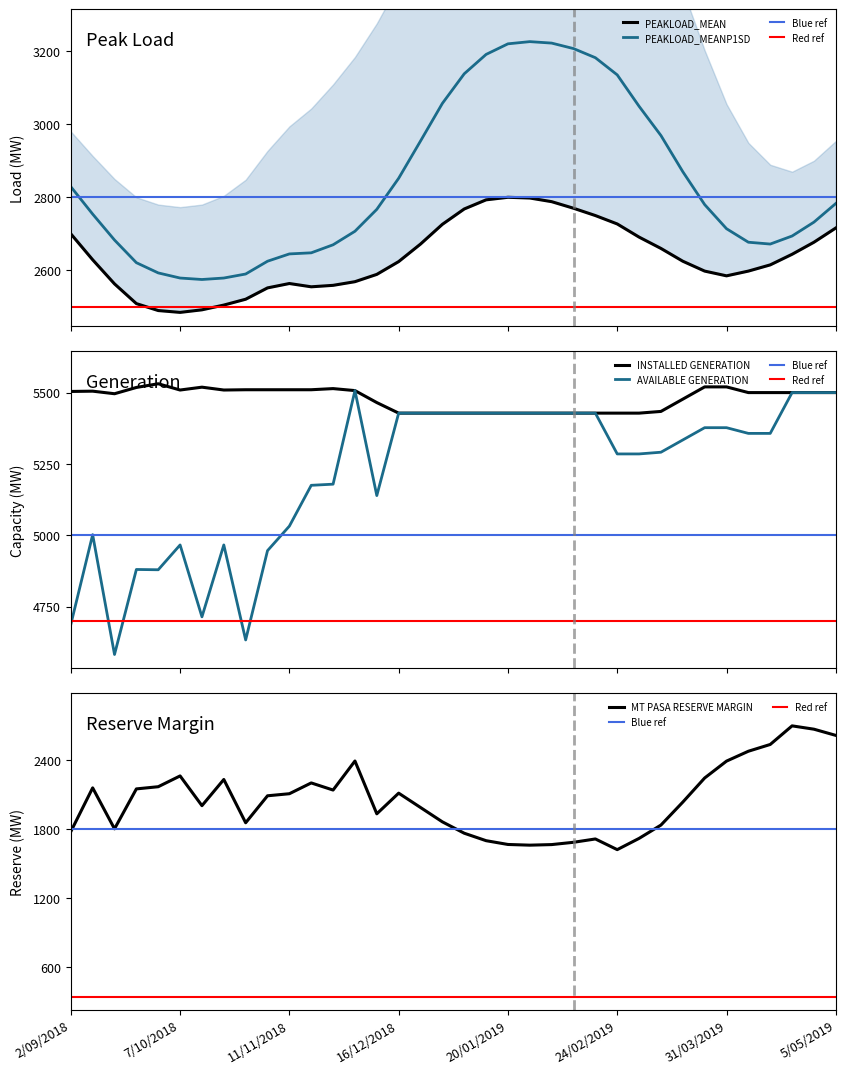

At 30/09/2018, list the series in order from largest to smallest.

INSTALLED GENERATION, AVAILABLE GENERATION, PEAKLOAD_MEANP1SD, PEAKLOAD_MEAN, MT PASA RESERVE MARGIN